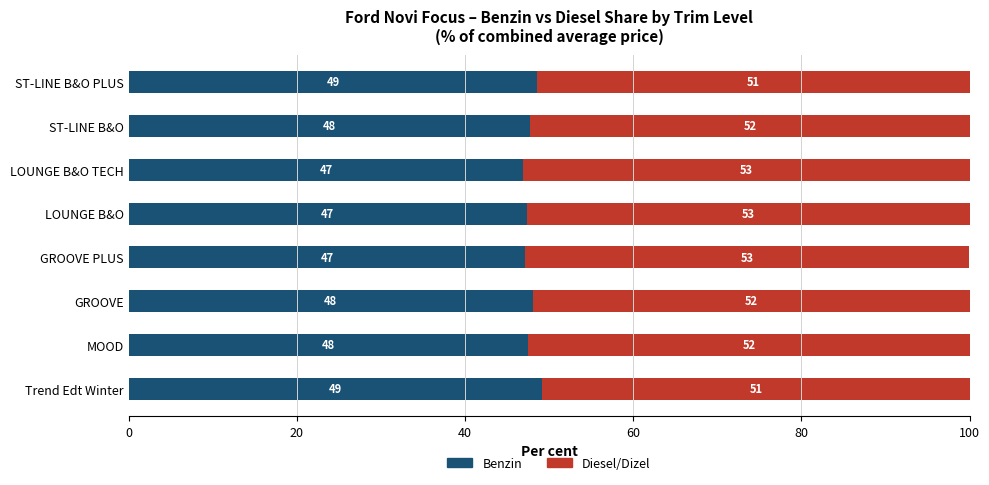

Count the number of data series in this chart.

2